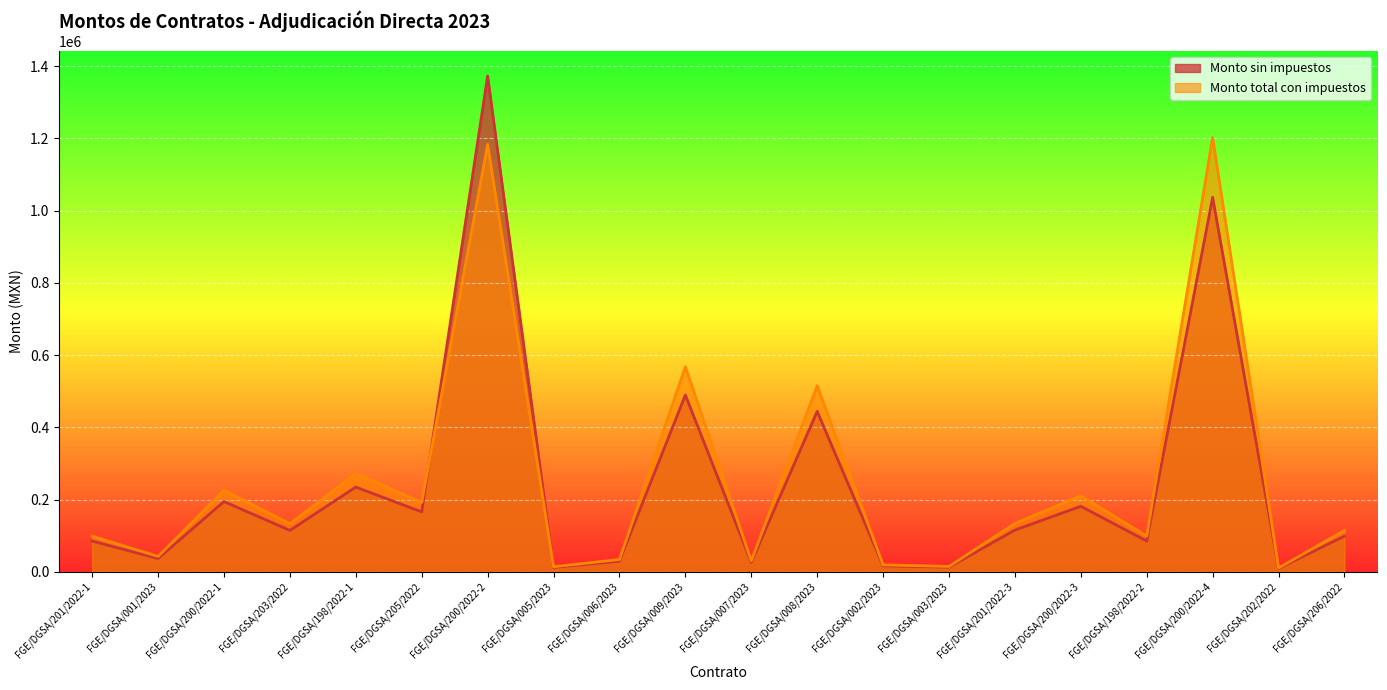

At which category does Monto total con impuestos reach its first local valley?

FGE/DGSA/001/2023